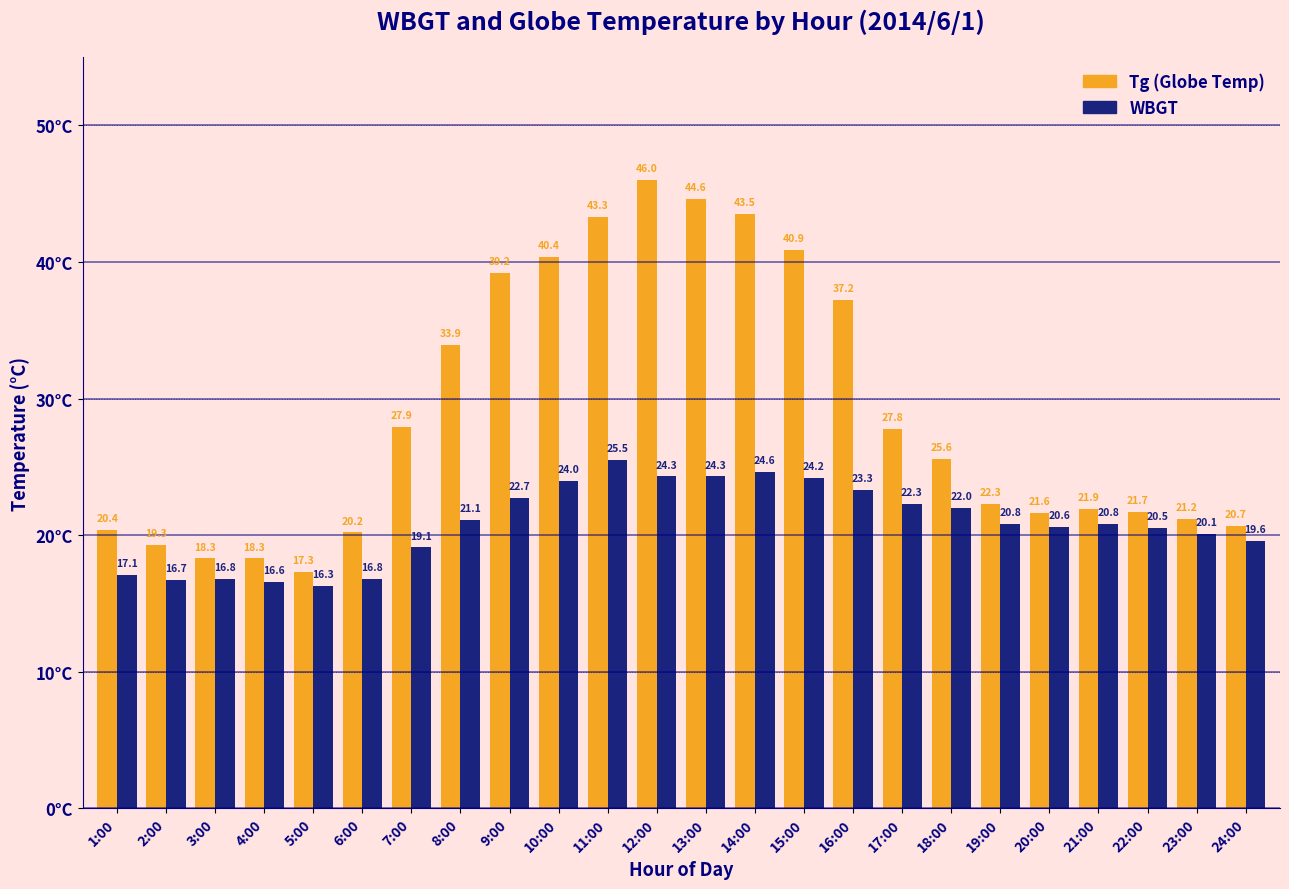

Which label corresponds to the smallest value in the chart?

5:00